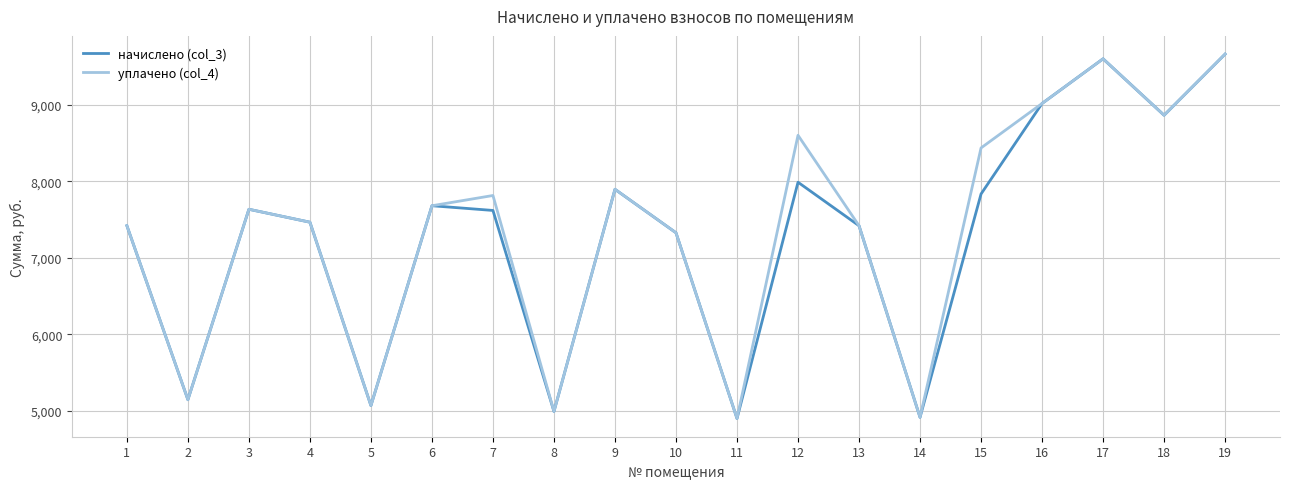

At which label is уплачено (col_4) closest to 7280?

10